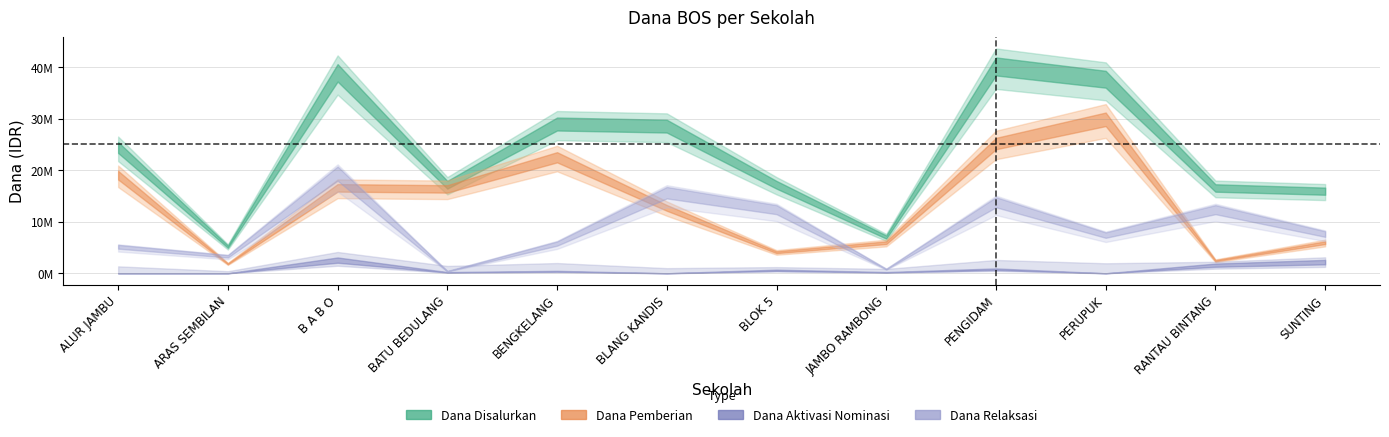

Where does the Dana Pemberian series first go above 18000000?

SD NEGERI ALUR JAMBU